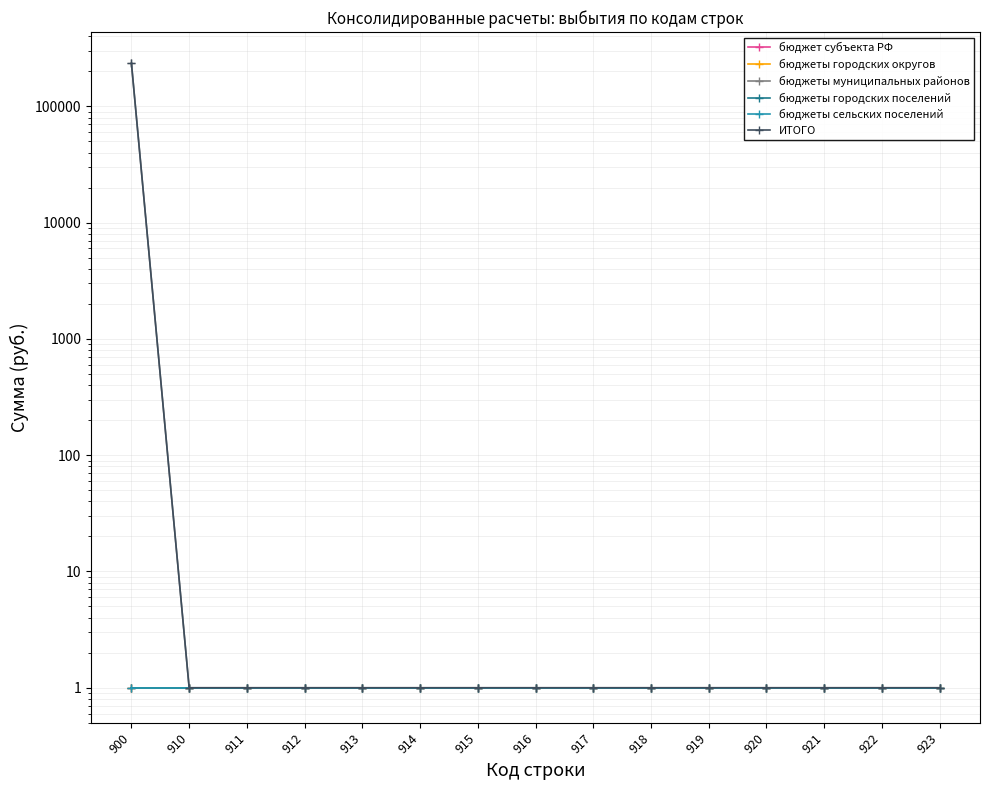

How many lines are shown in the chart?

6